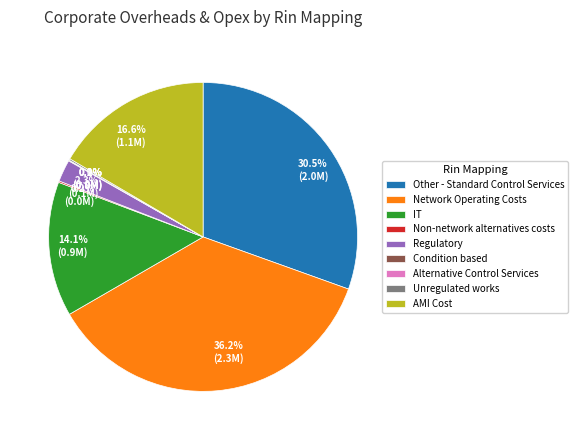

To the nearest percent, what portion does IT represent?

14%